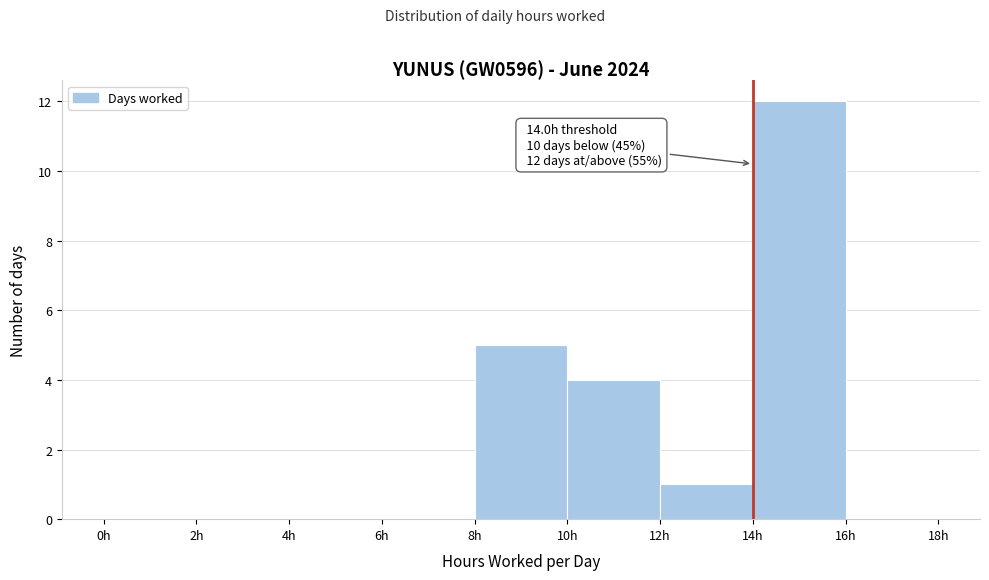

Which range on the x-axis has the tallest bar?

14 to 16